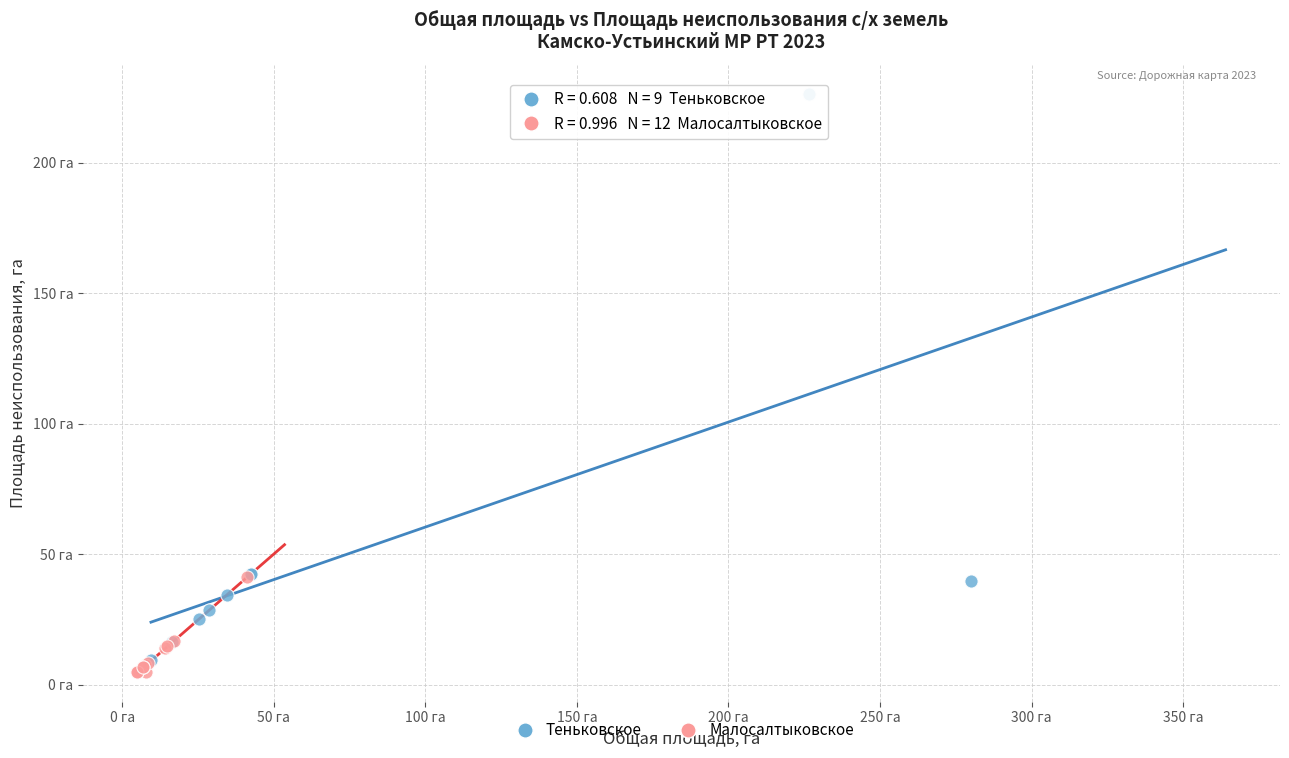

What are all the series names shown in the legend?

Теньковское, Малосалтыковское